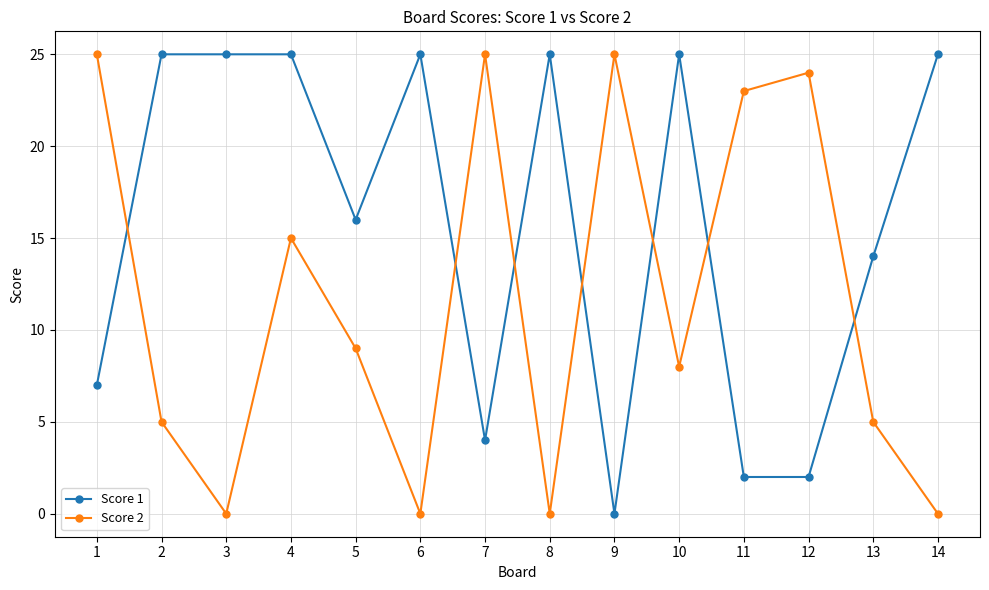

True or false: Score 1 has a value of 16 at 5.

True